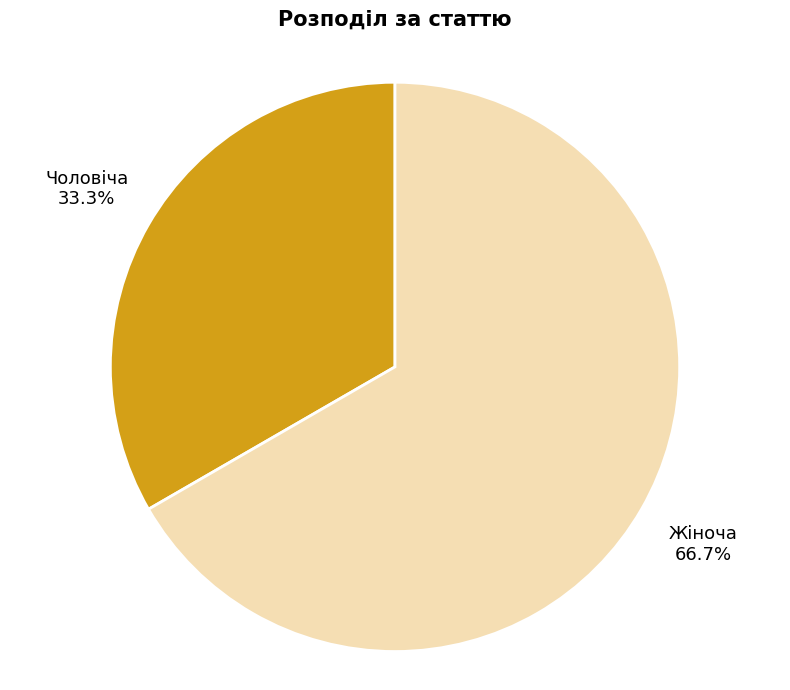

Does Жіноча represent more than half of the total?

Yes